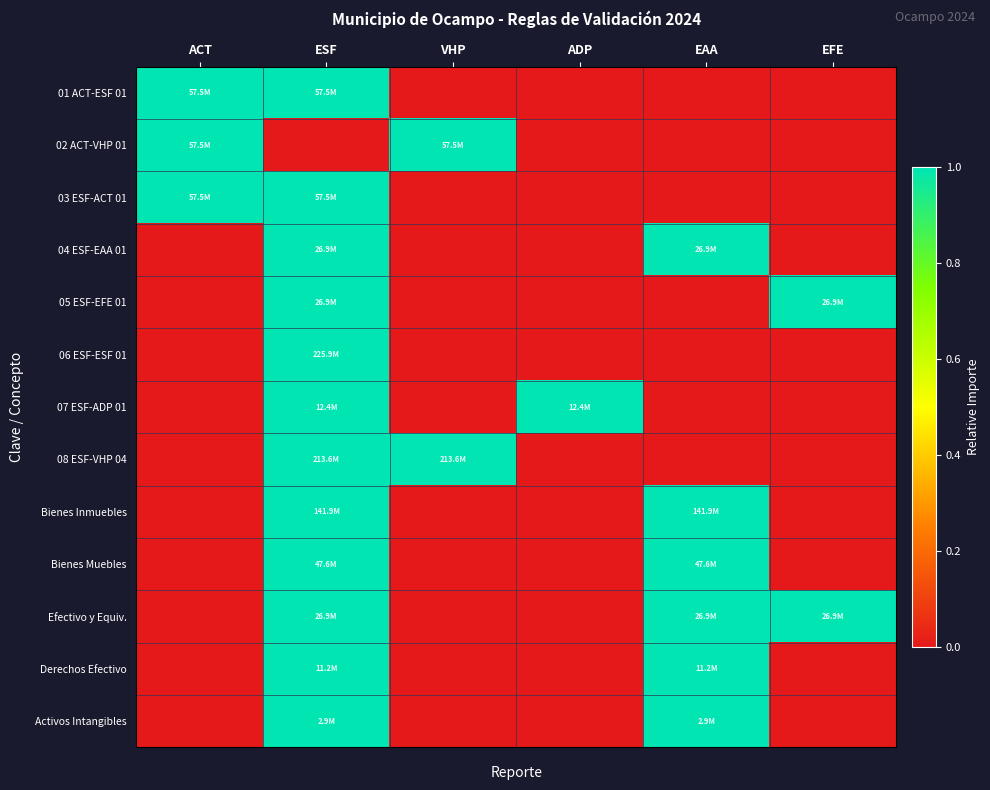

Rank the series by their maximum value, from lowest to highest.

01 ACT-ESF 01, 02 ACT-VHP 01, 03 ESF-ACT 01, 04 ESF-EAA 01, 05 ESF-EFE 01, 06 ESF-ESF 01, 07 ESF-ADP 01, 08 ESF-VHP 04, Bienes Inmuebles, Bienes Muebles, Efectivo y Equiv., Derechos Efectivo, Activos Intangibles